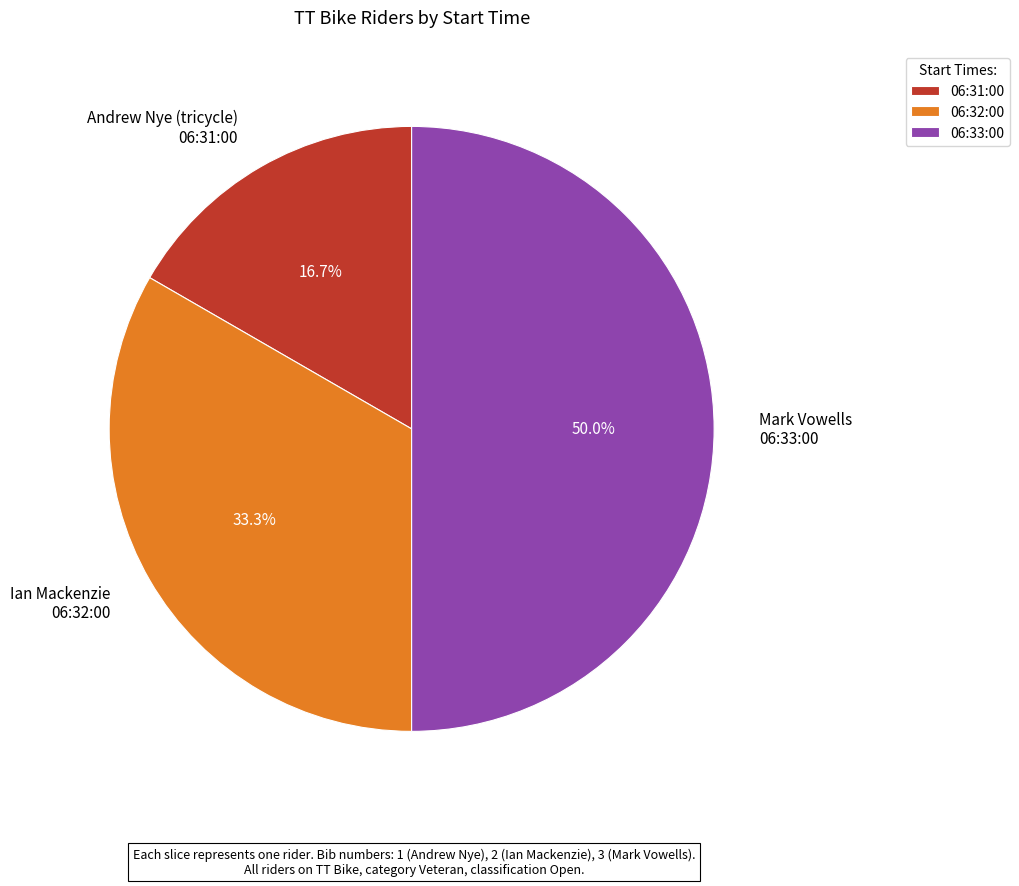

Which category has the smallest portion of the pie?

06:31:00